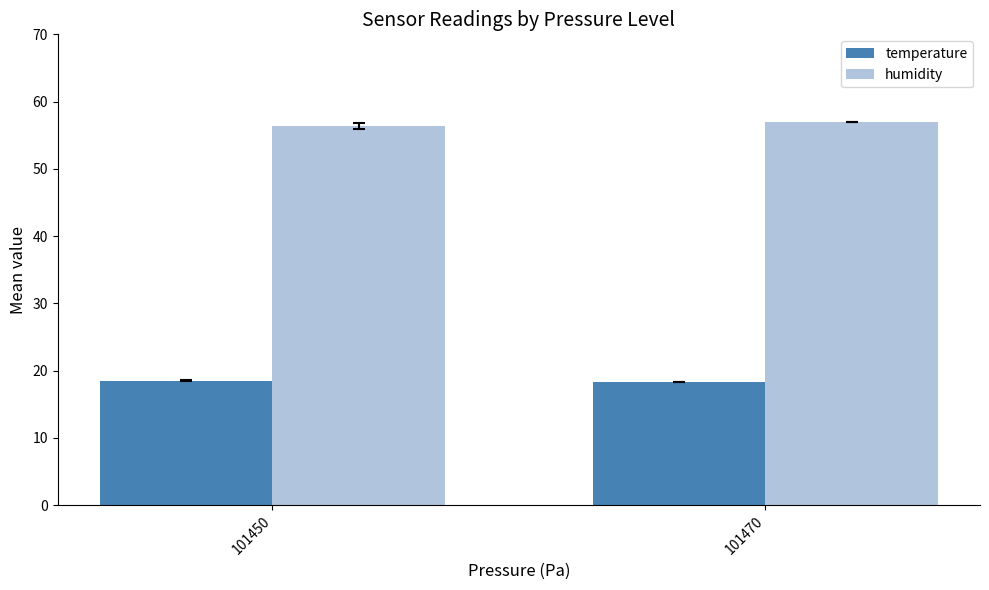

Which series has the largest total across all categories?

humidity